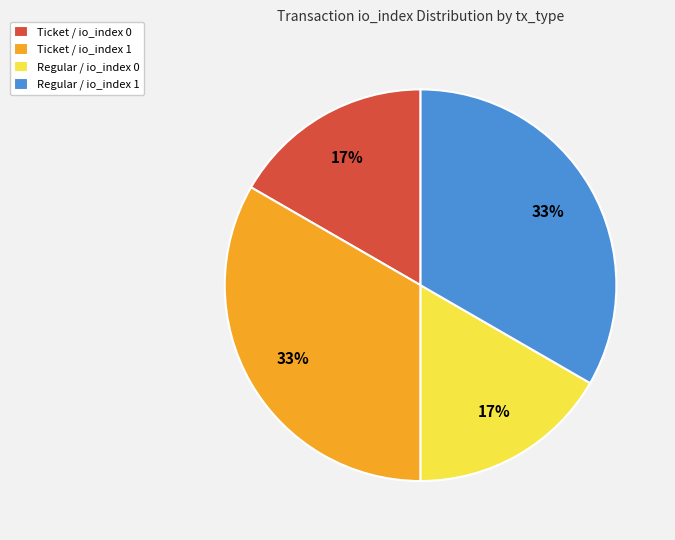

What percentage is the Regular / io_index 1 slice, to the nearest percent?

33%